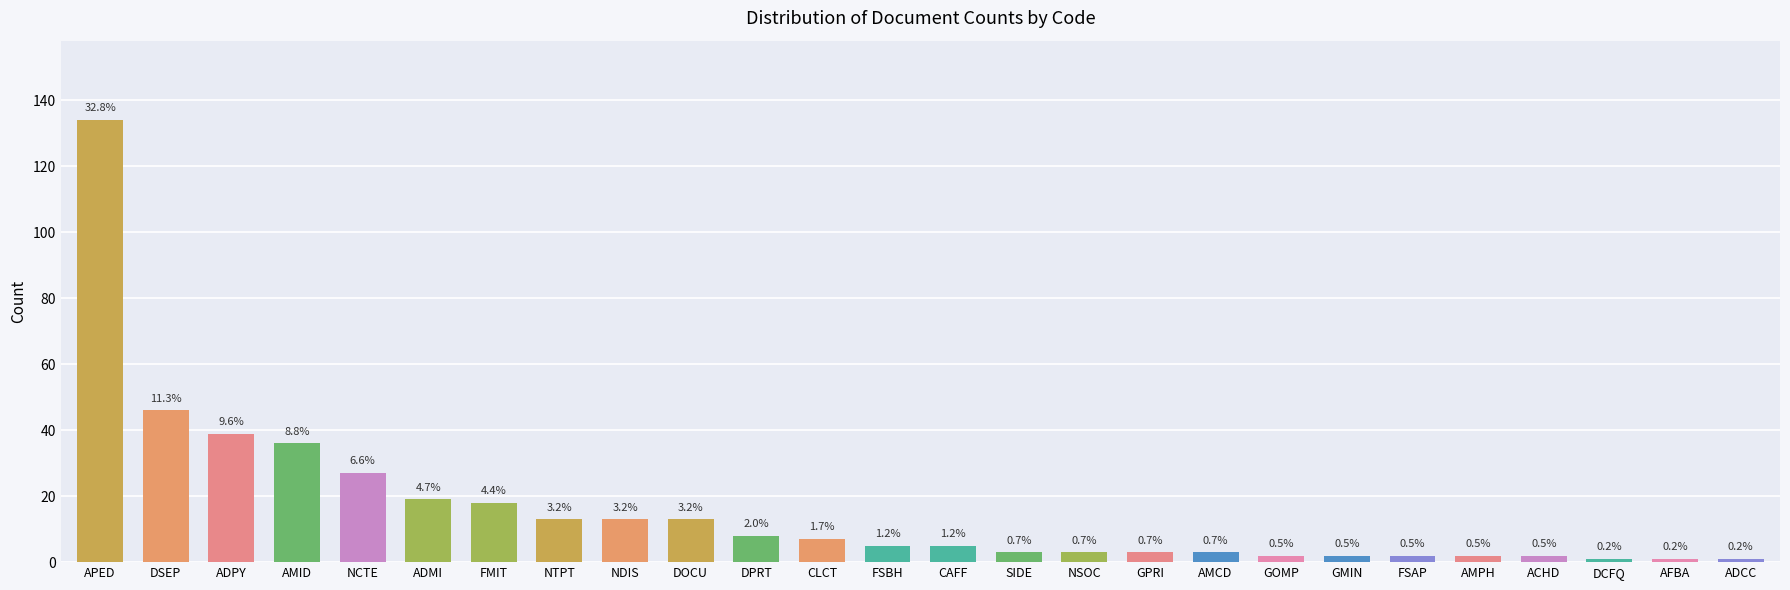

Which has a higher value, DOCU or ADCC?

DOCU